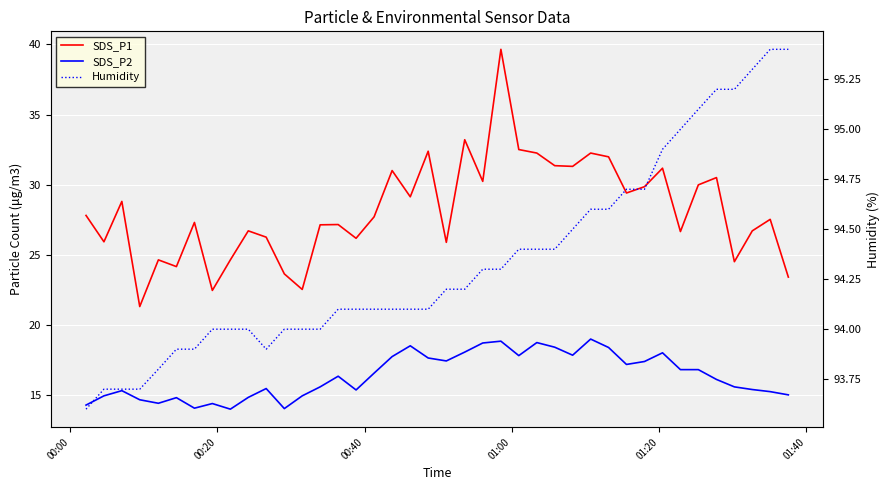

How many distinct data groups are displayed?

3